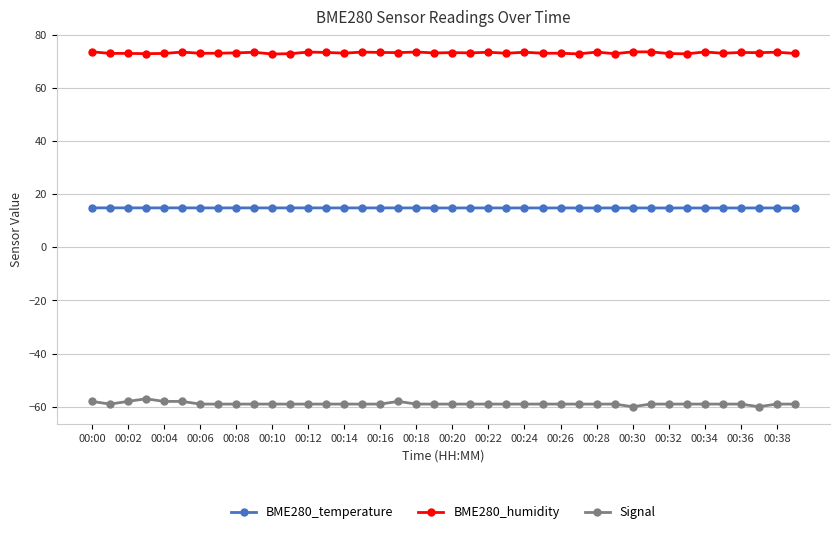

What is the difference between the second highest and second lowest values in the BME280_humidity series?

0.8